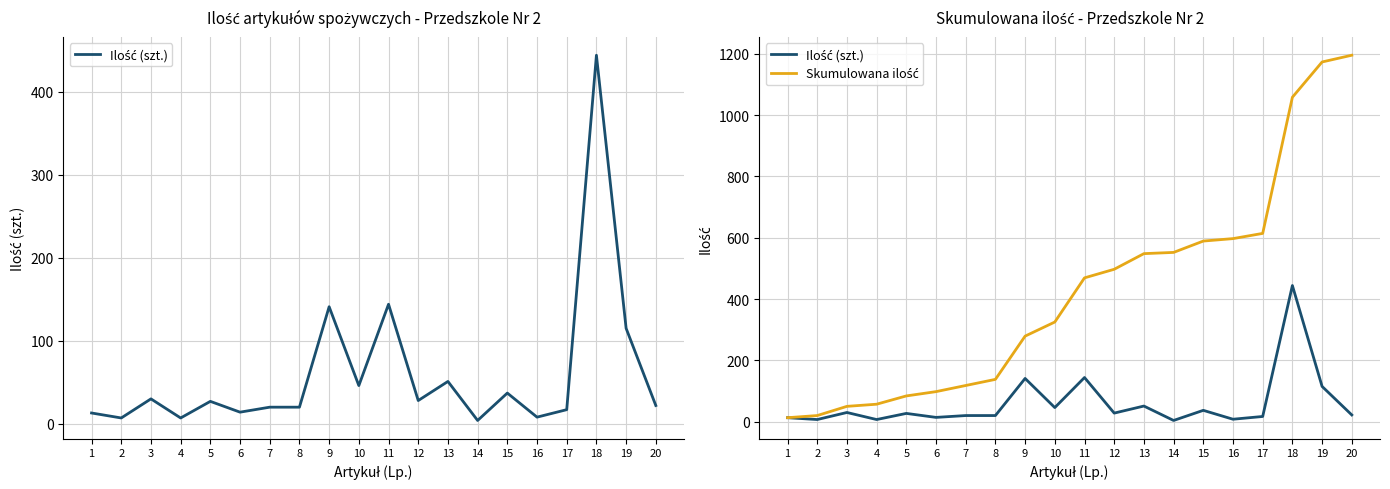

What value does the Ilość (szt.) series have at 19?

115